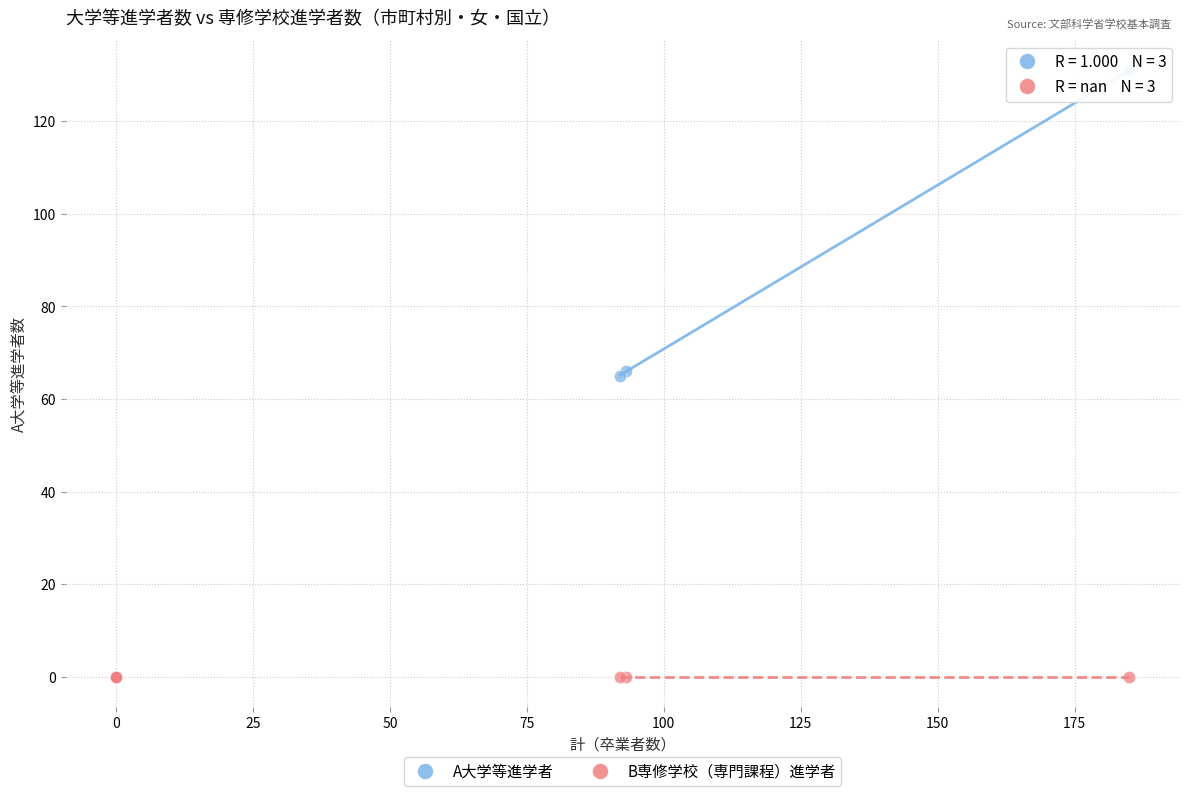

What are all the series names shown in the legend?

A大学等進学者, B専修学校（専門課程）進学者